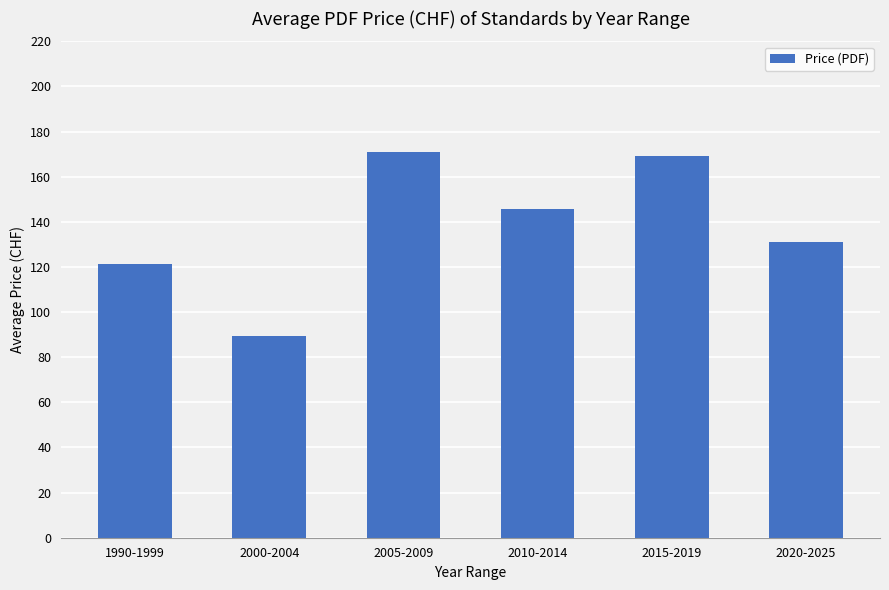

What is the value of the 2nd bar from the left?

89.6